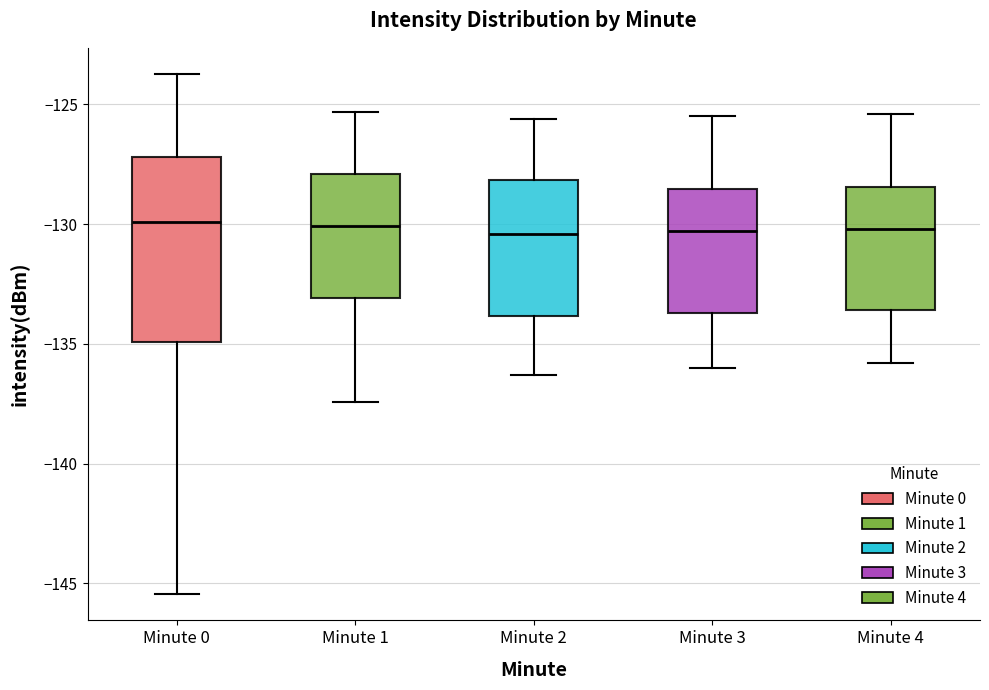

Reading left to right, transcribe this box plot: for each box, give where its median line is, the range the box spans, and where its two whiskers end, as read against the y-axis. The values are not printed on the chart, so give them approximately, as read against the axis.

Minute 0: median -130.0, box -135.0 to -127.0, whiskers -145.5 to -123.5
Minute 1: median -130.0, box -133.0 to -128.0, whiskers -137.5 to -125.5
Minute 2: median -130.5, box -134.0 to -128.0, whiskers -136.5 to -125.5
Minute 3: median -130.5, box -133.5 to -128.5, whiskers -136.0 to -125.5
Minute 4: median -130.0, box -133.5 to -128.5, whiskers -136.0 to -125.5